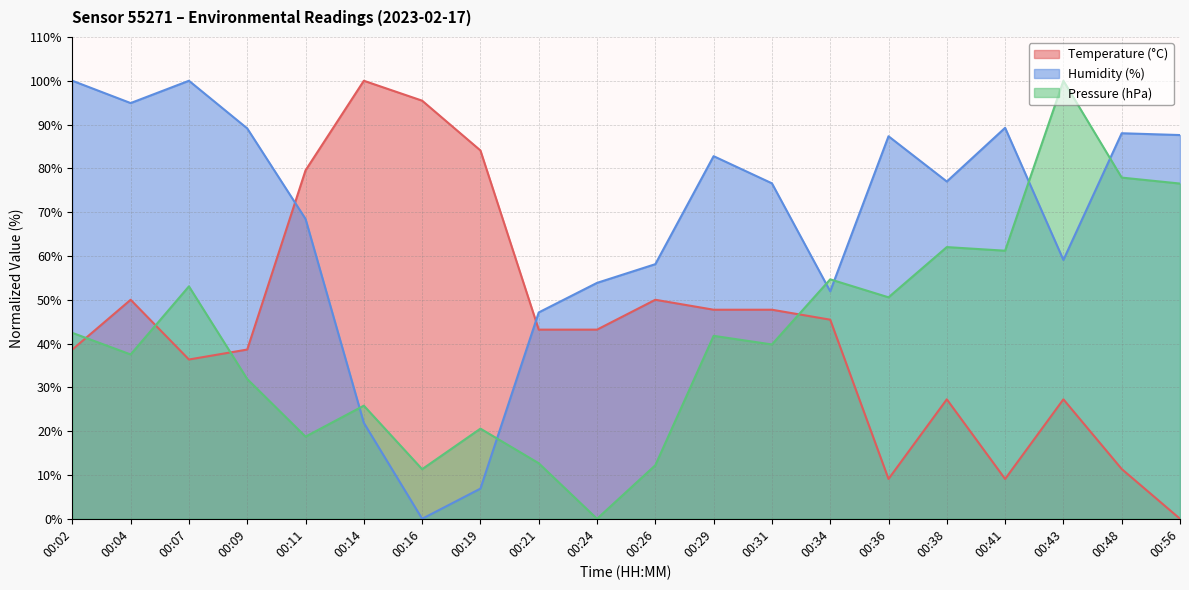

What is the approximate value of Humidity (%) at 00:29?

82.8